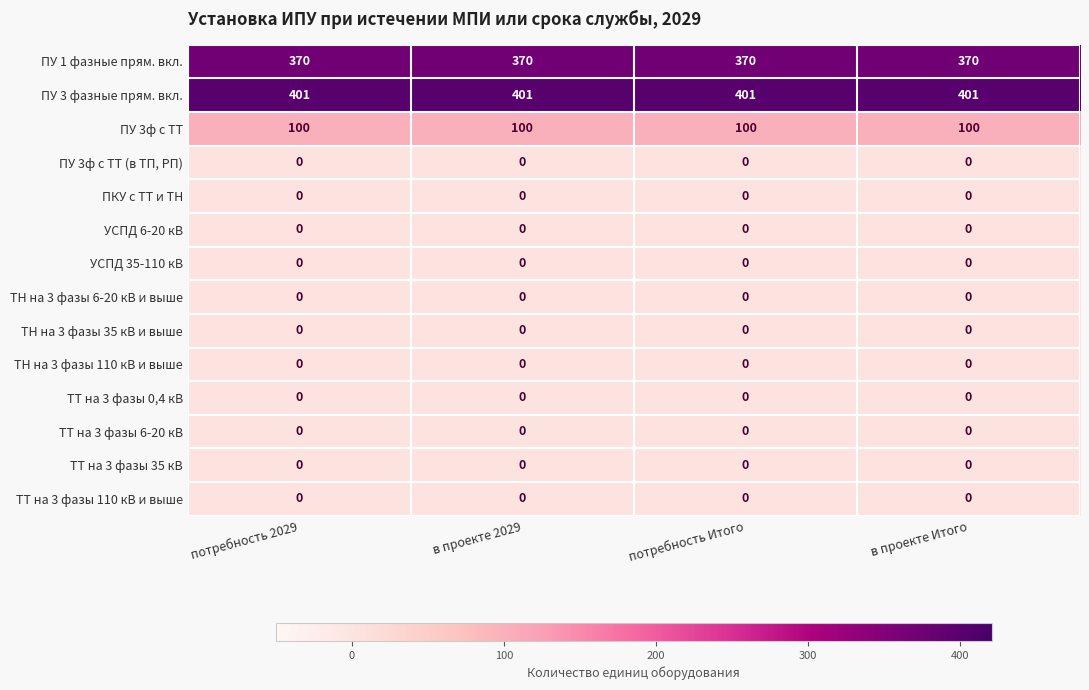

What is the difference between the highest and lowest values at в проекте Итого?

401